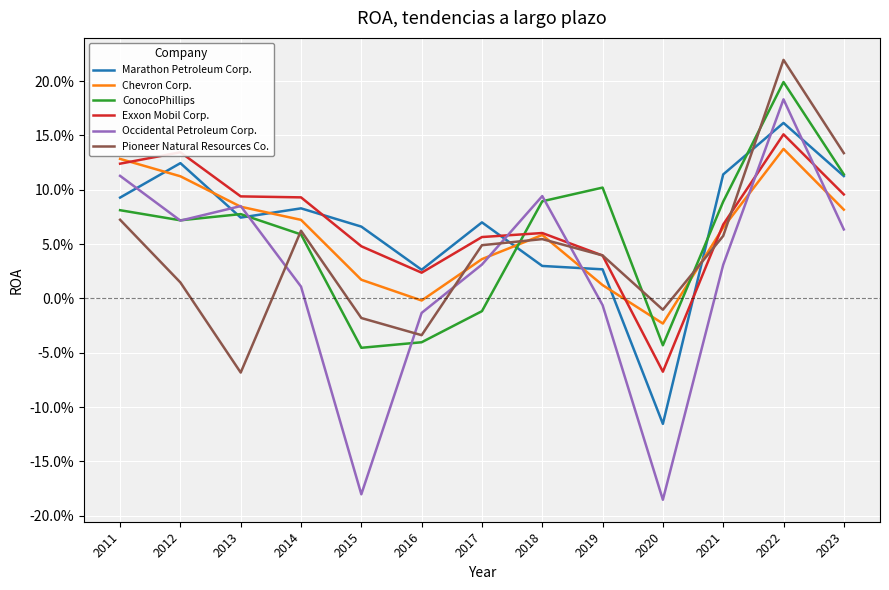

Is this an area chart (filled region under the line)?

No